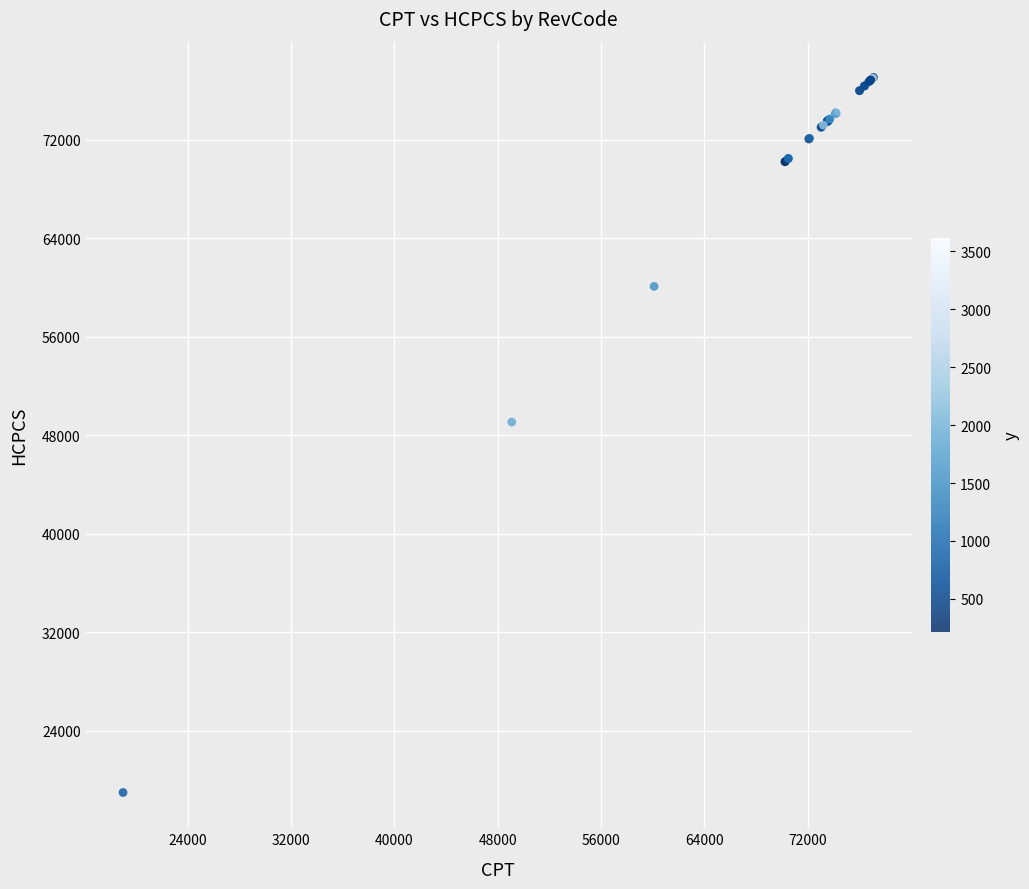

What Y value in the scatter plot is closest to 48036?

49084